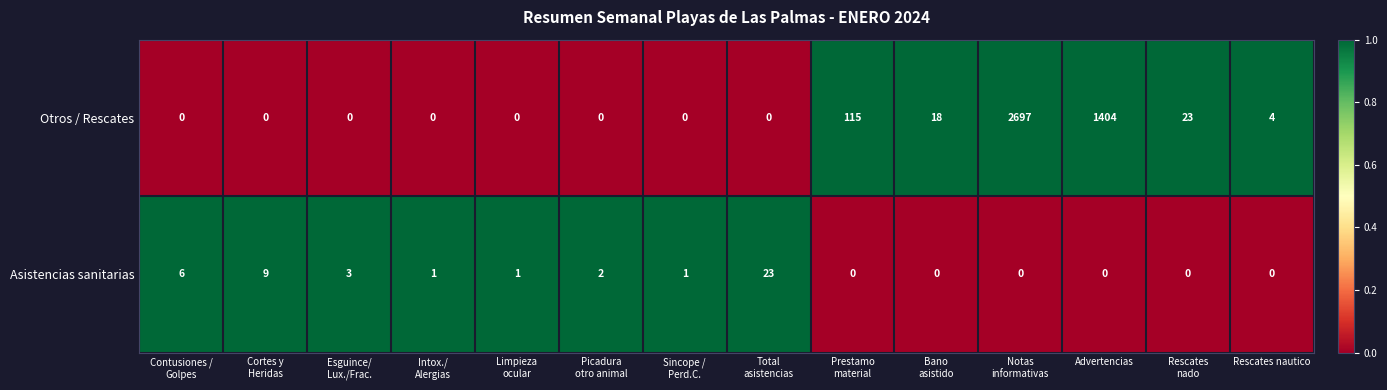

What is the average value of the Otros / Rescates series?

304